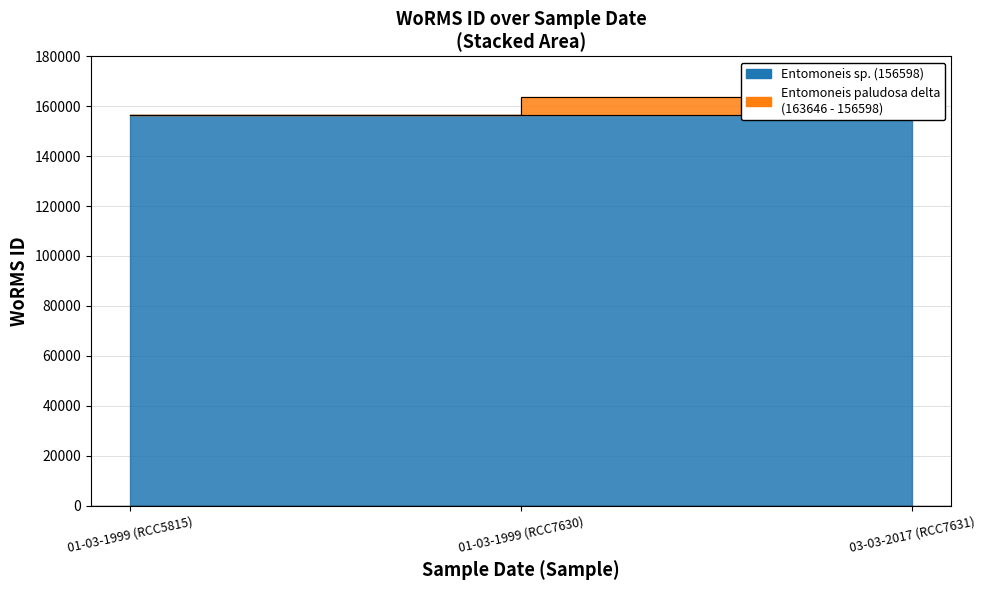

Approximately how many times larger is the value at 01-03-1999 (RCC5815) compared to 03-03-2017 (RCC7631)?

1.0